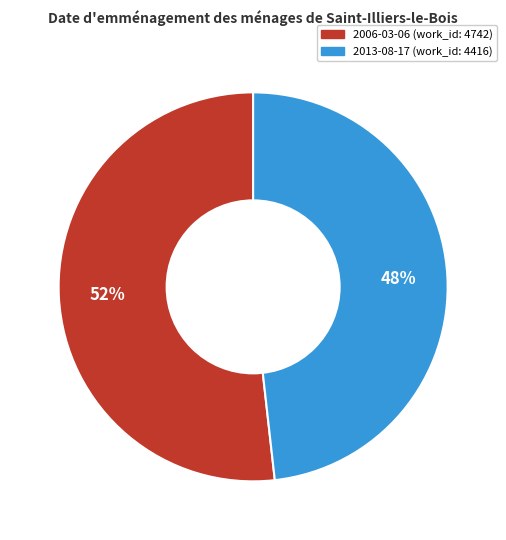

Which category has the biggest portion of the pie?

2006-03-06